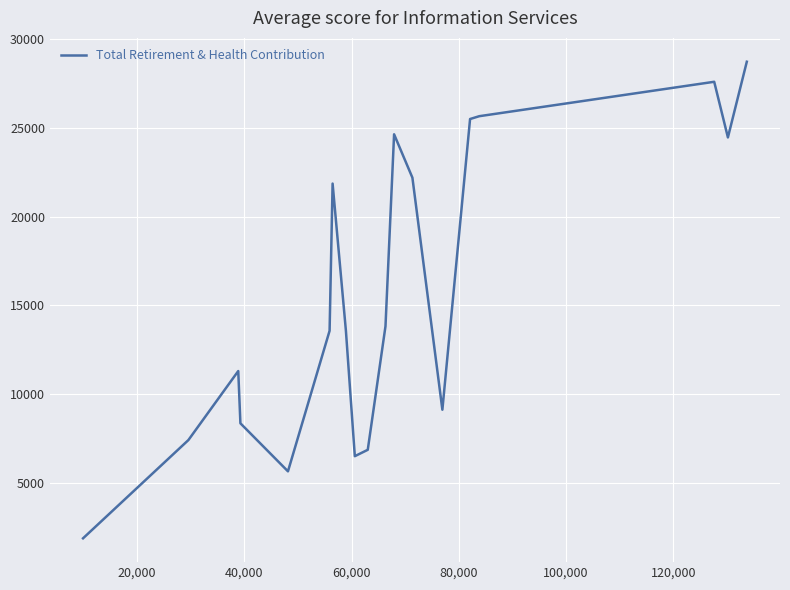

What is the greatest value displayed?

28706